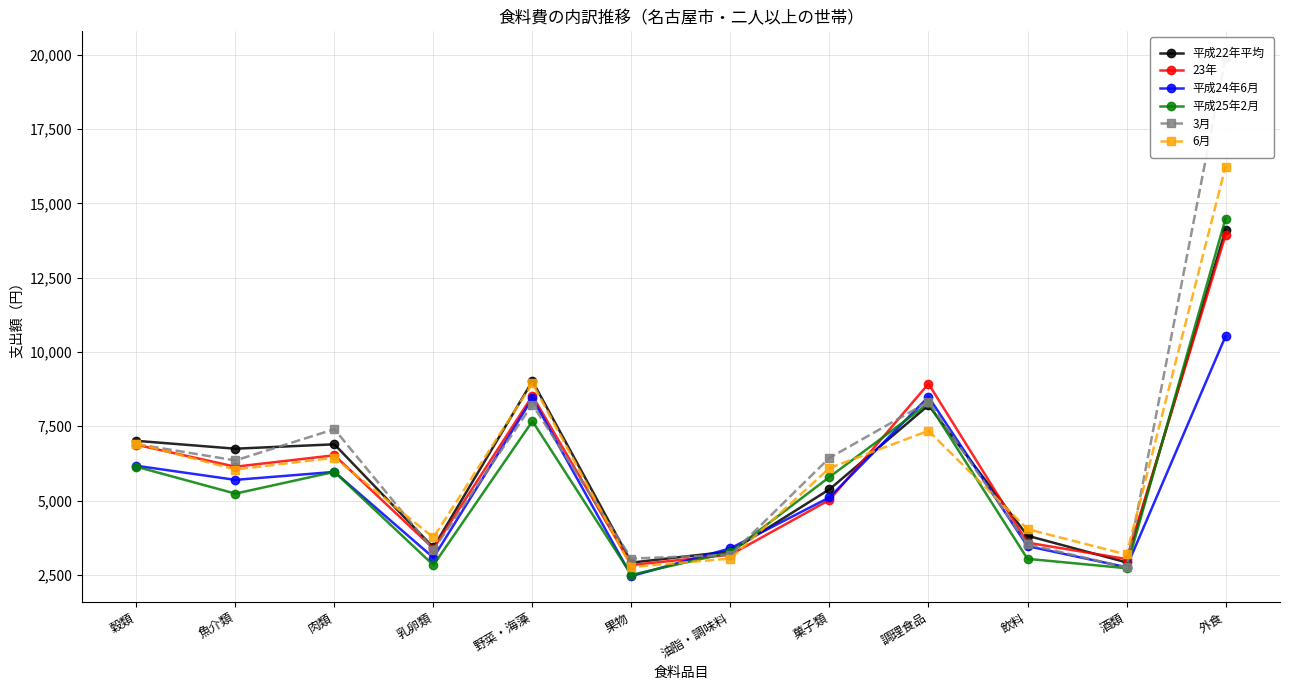

What is the difference between the maximum and minimum values in the 3月 series?

17171